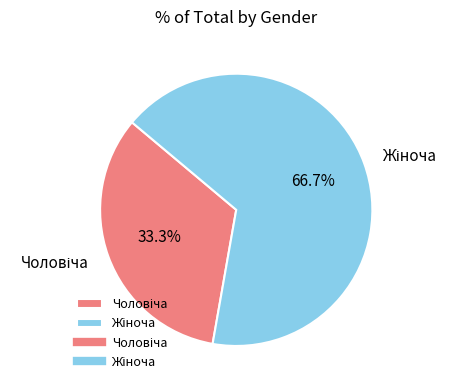

Does any single category account for the majority?

Yes